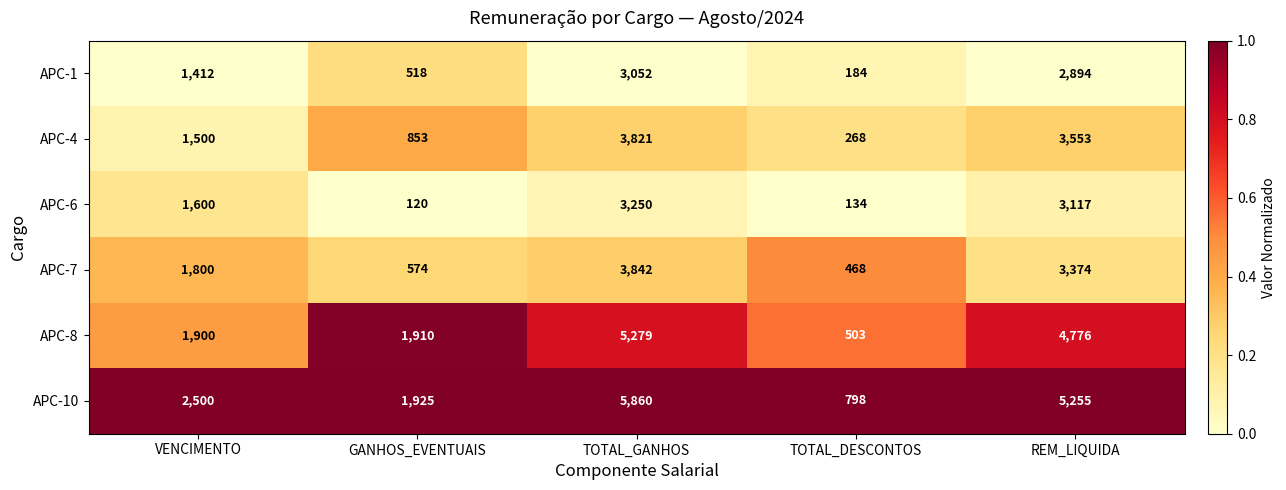

What is the average value of the APC-8 series?

2874